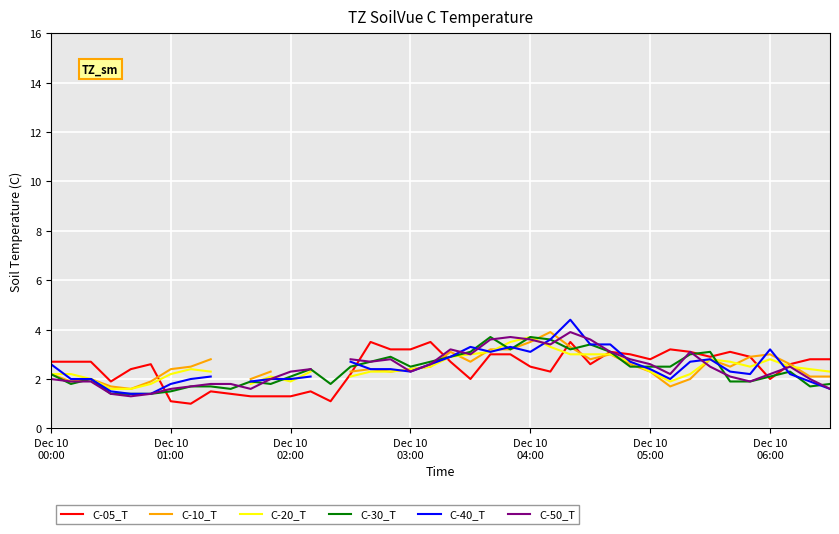

At which category is the sum across all series the highest?

26